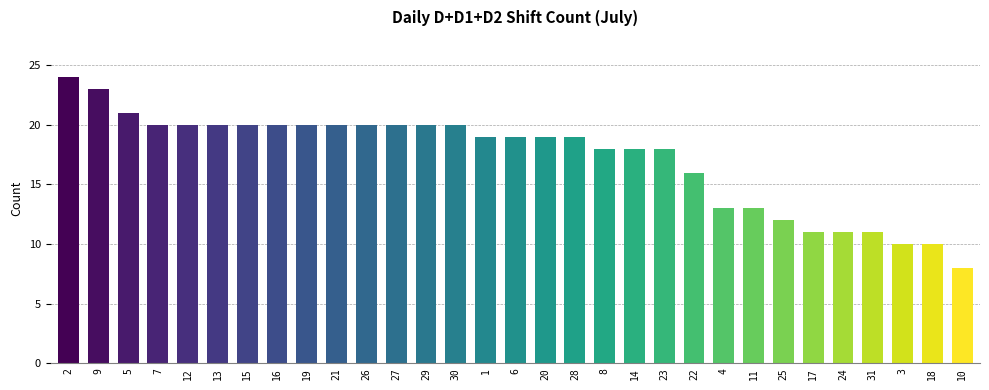

What is the ratio of the value at 17 to the value at 28?

0.6